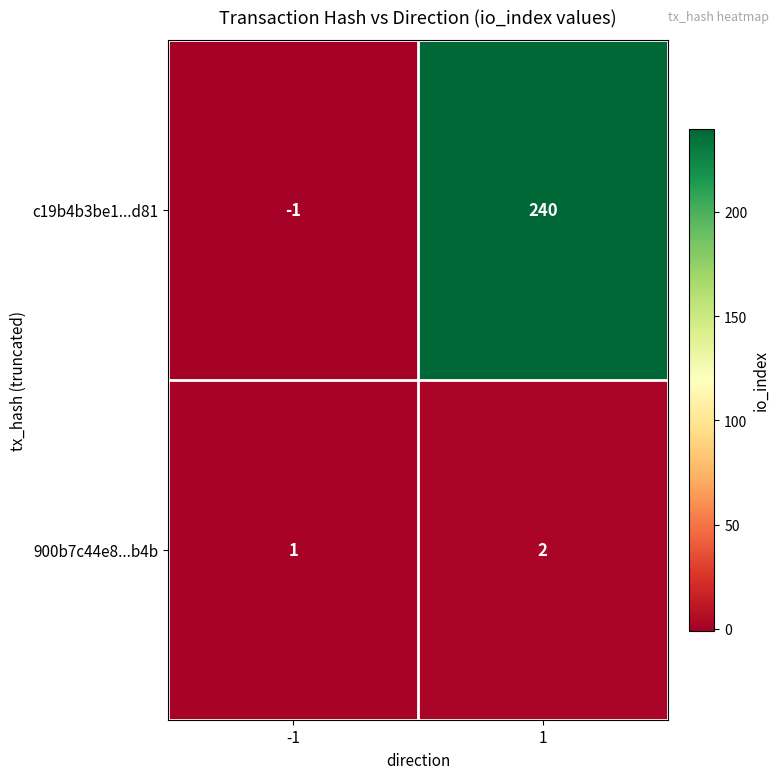

Rank the series by their maximum value, from lowest to highest.

900b7c44e8...b4b, c19b4b3be1...d81